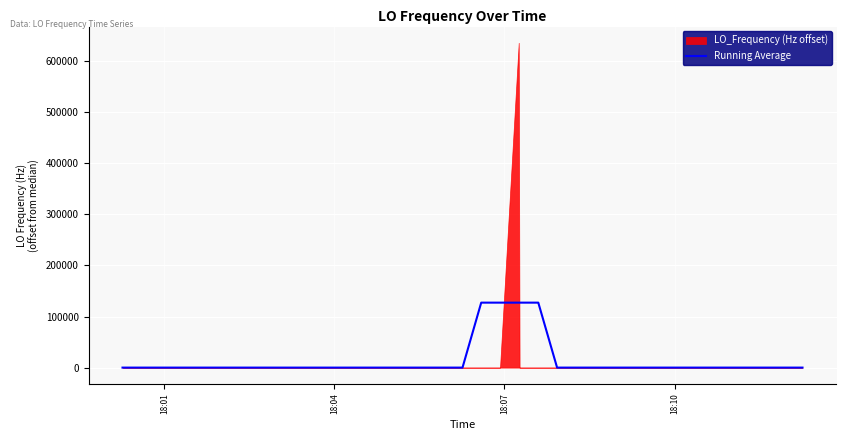

What is the maximum value for Running Average?

127141.4